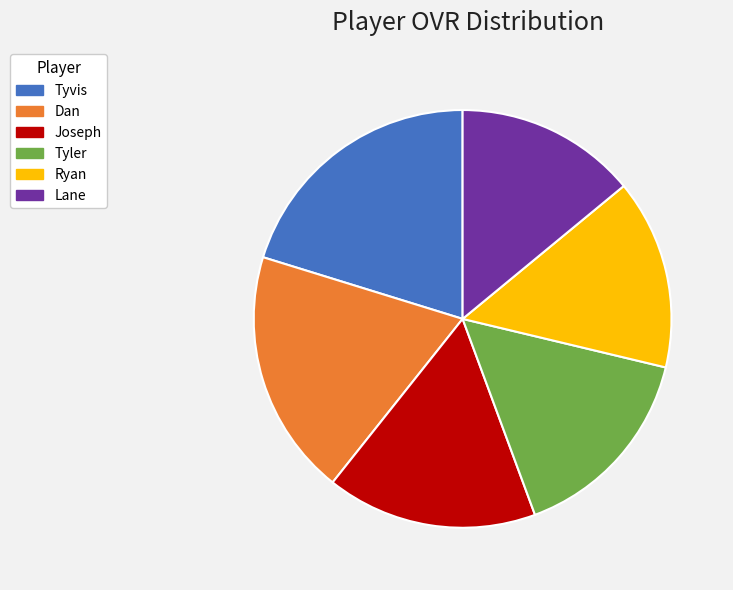

Is Tyvis the majority of the pie?

No